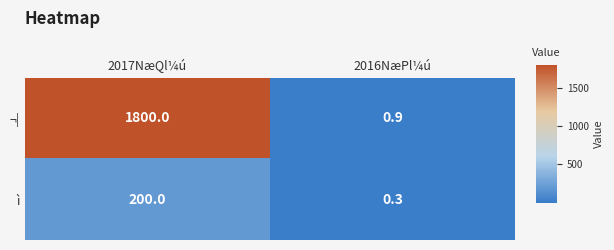

List the labels in order of ì value, largest first.

2017NæQl¼ú, 2016NæPl¼ú